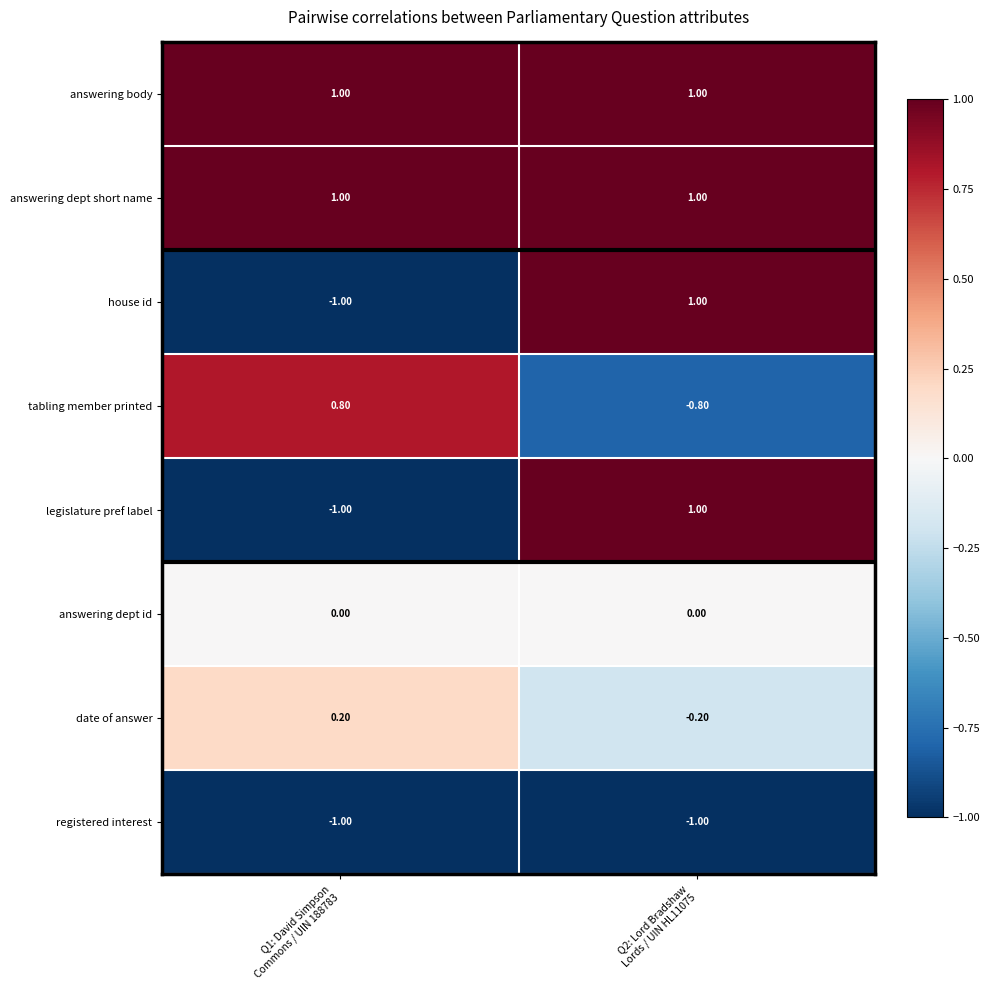

What is the average value of the registered interest series?

-1.0